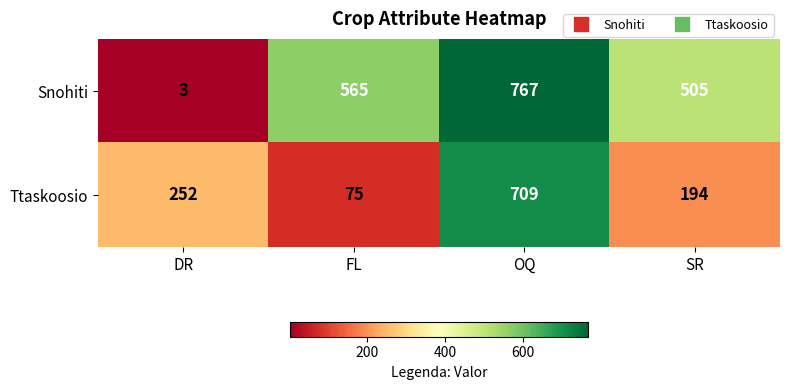

What is the difference between the maximum and minimum values in the Snohiti series?

764